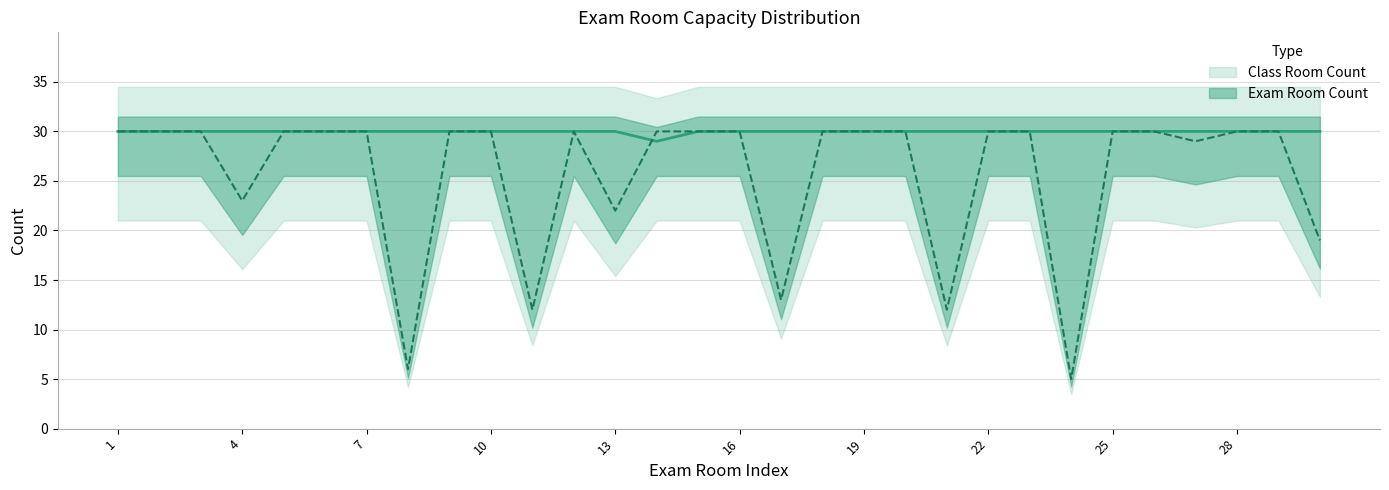

At which category does Exam Room Count reach its first local peak?

12